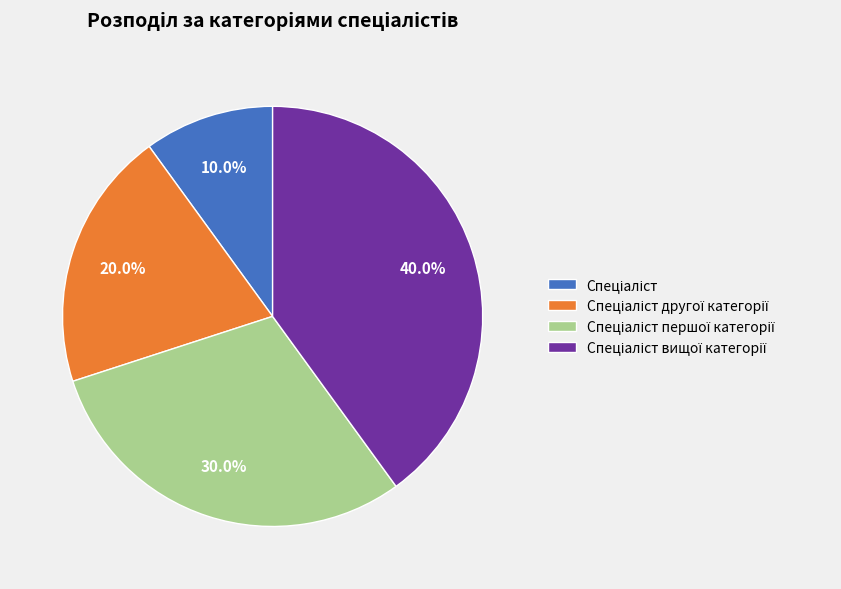

Is there any slice that represents more than half of the pie?

No